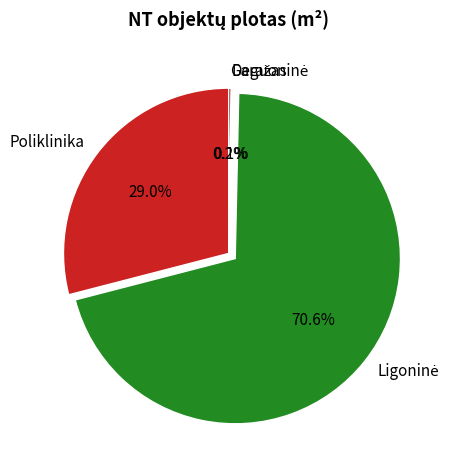

Does any single category account for the majority?

Yes